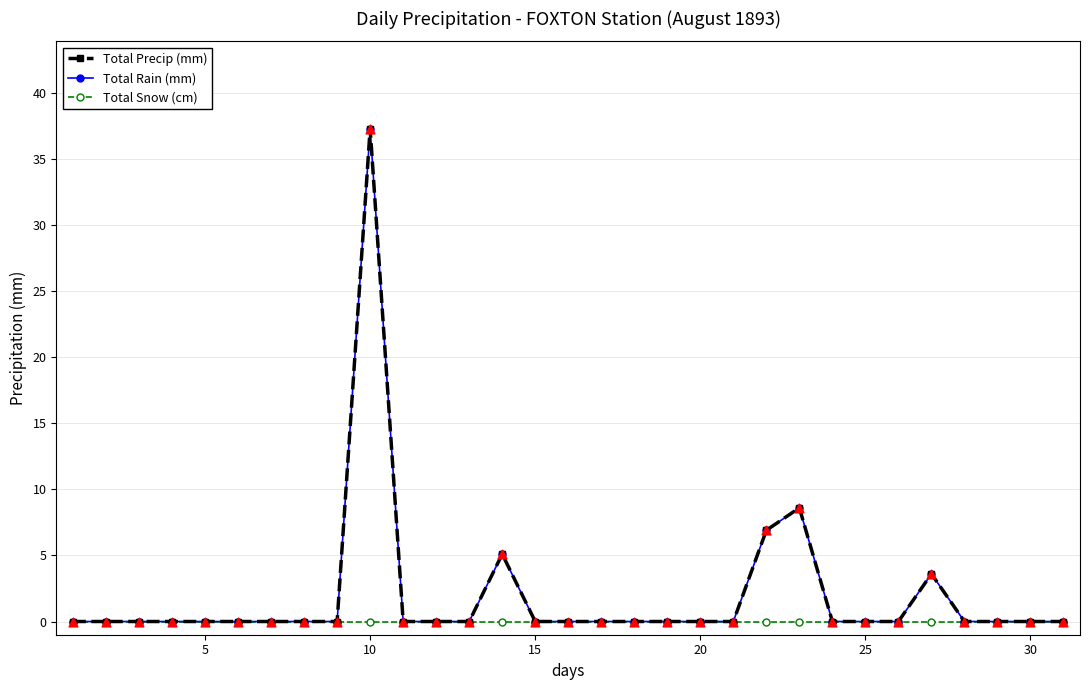

Is this an area chart (filled region under the line)?

No